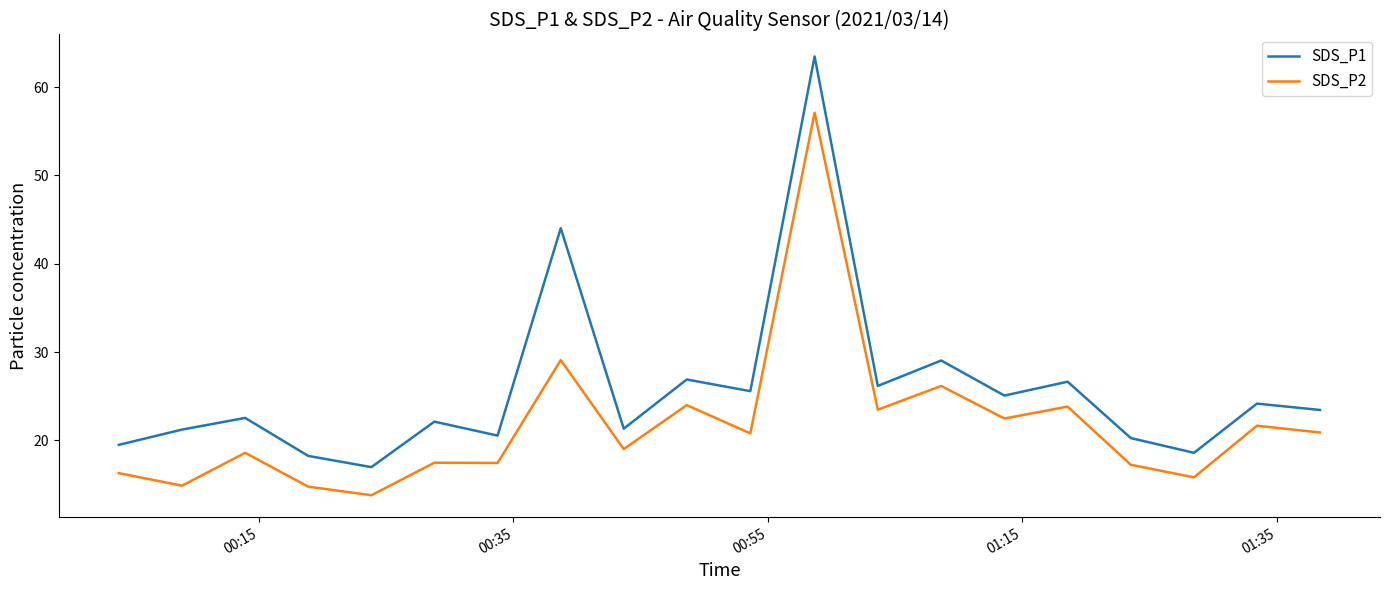

True or false: SDS_P2 has more than 0 interior local peaks.

True